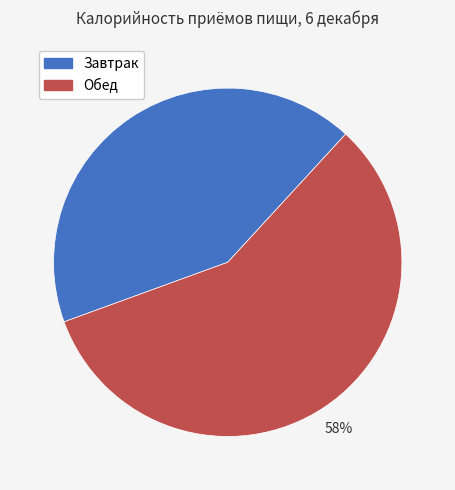

To the nearest percent, what is the average slice percentage?

50%